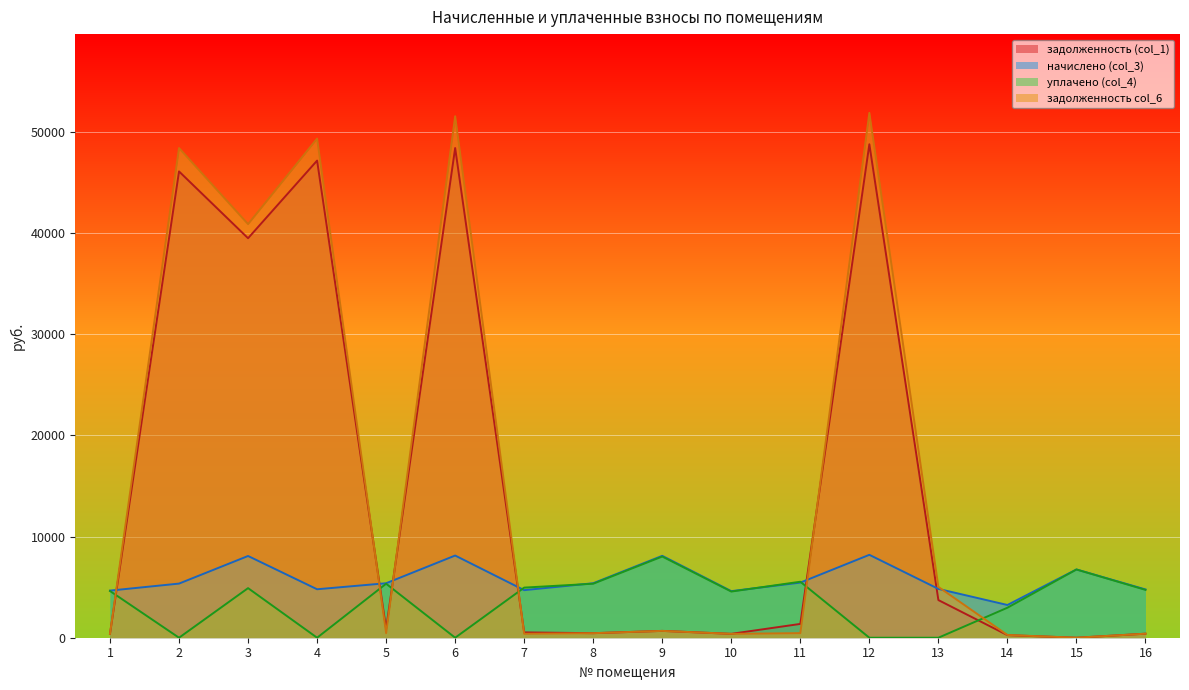

Is it true that задолженность (col_1) equals 32307.6 at 4?

False